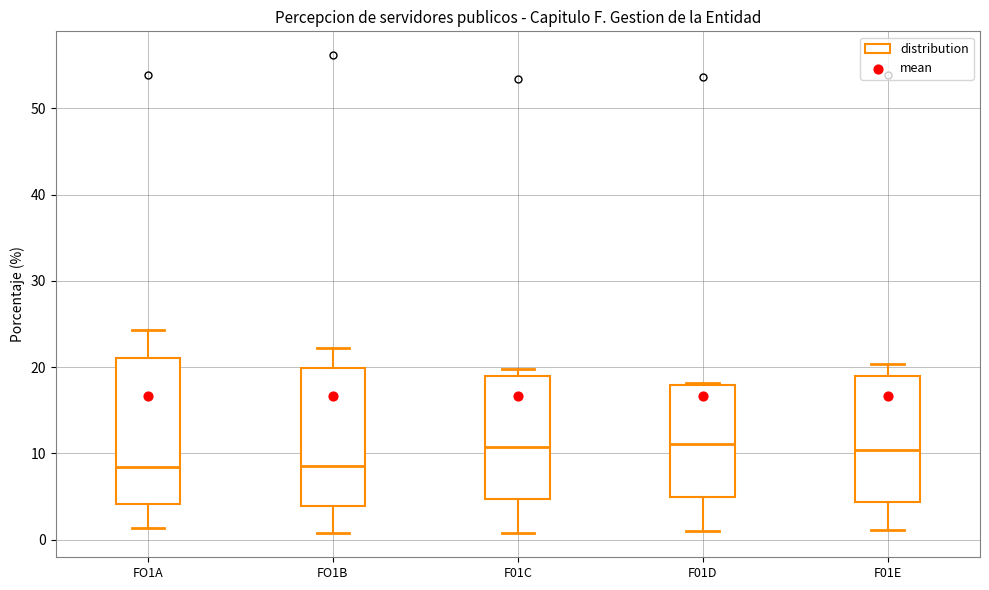

Reading left to right, read every box against the y-axis: the position of its median line, the range the box covers, and the ends of its whiskers. The values are not printed on the chart, so give them approximately, as read against the axis.

FO1A: median 8, box 4 to 21, whiskers 1 to 24
FO1B: median 8, box 4 to 20, whiskers 1 to 22
F01C: median 11, box 5 to 19, whiskers 1 to 20
F01D: median 11, box 5 to 18, whiskers 1 to 18
F01E: median 10, box 4 to 19, whiskers 1 to 20